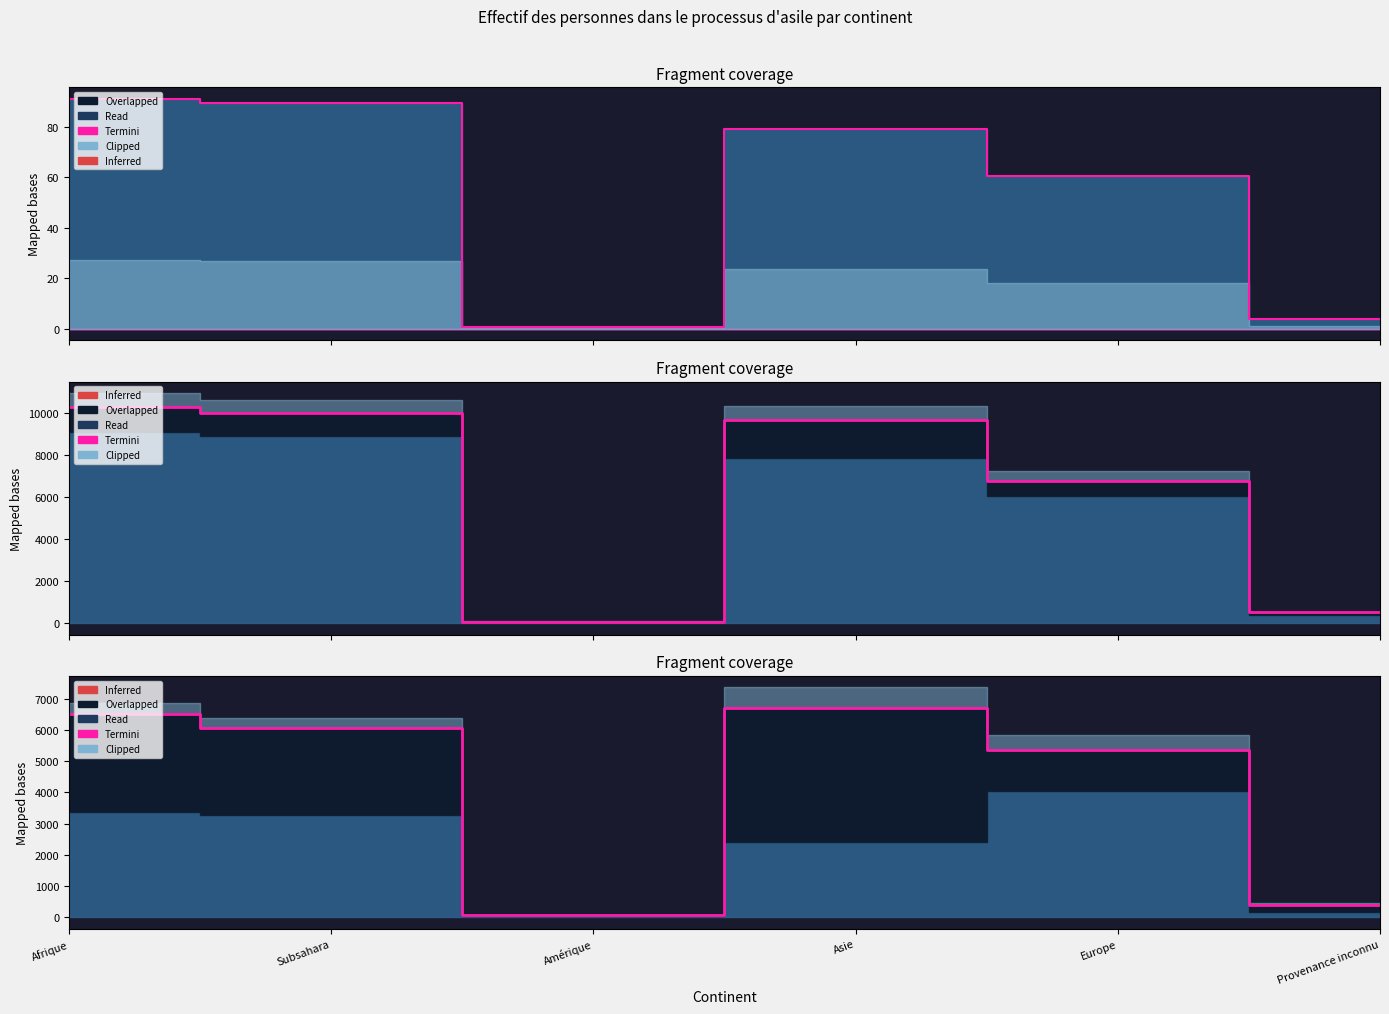

The value at Afrique is 10053. True or false?

False